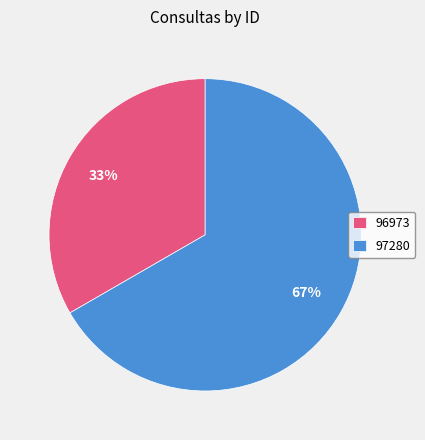

Which category has the smallest portion of the pie?

96973